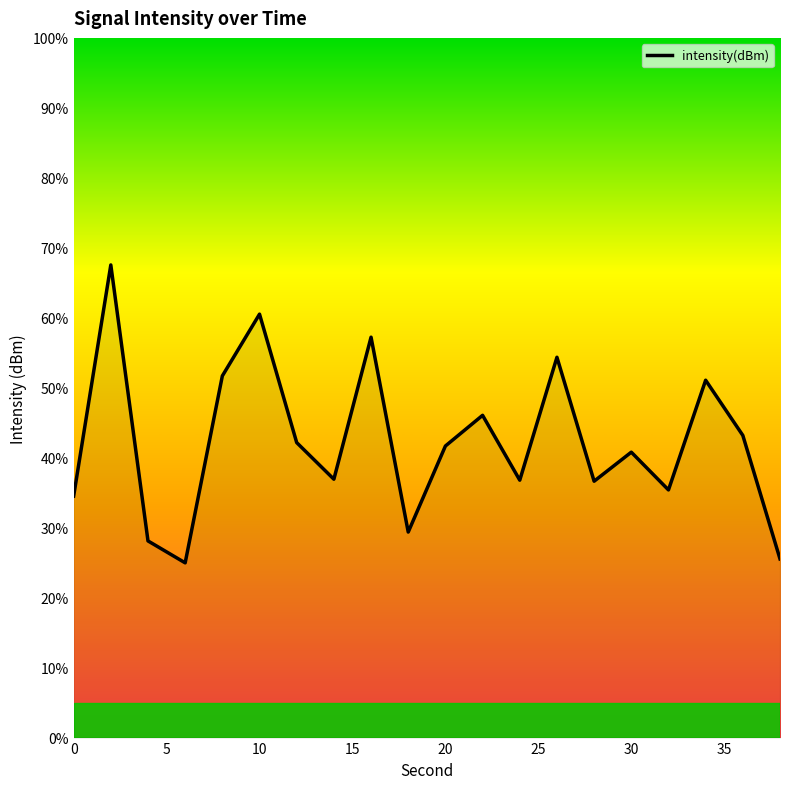

What is the smallest value displayed?

25.0